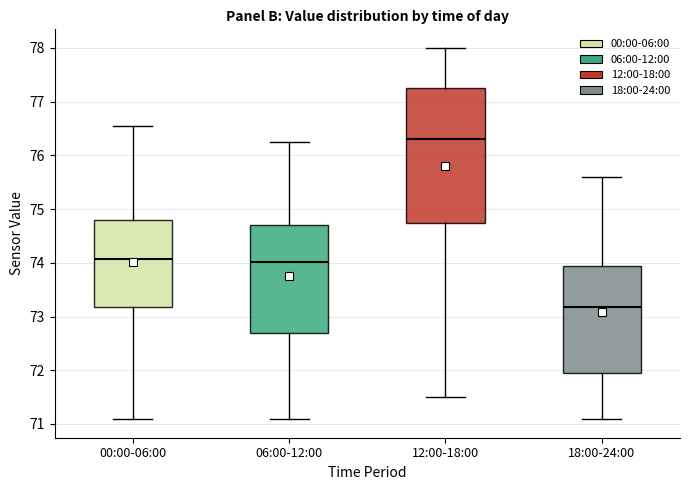

Where is the upper edge of the box for 00:00-06:00 on the y-axis? The values are not printed on the chart, so give them approximately, as read against the axis.

74.8